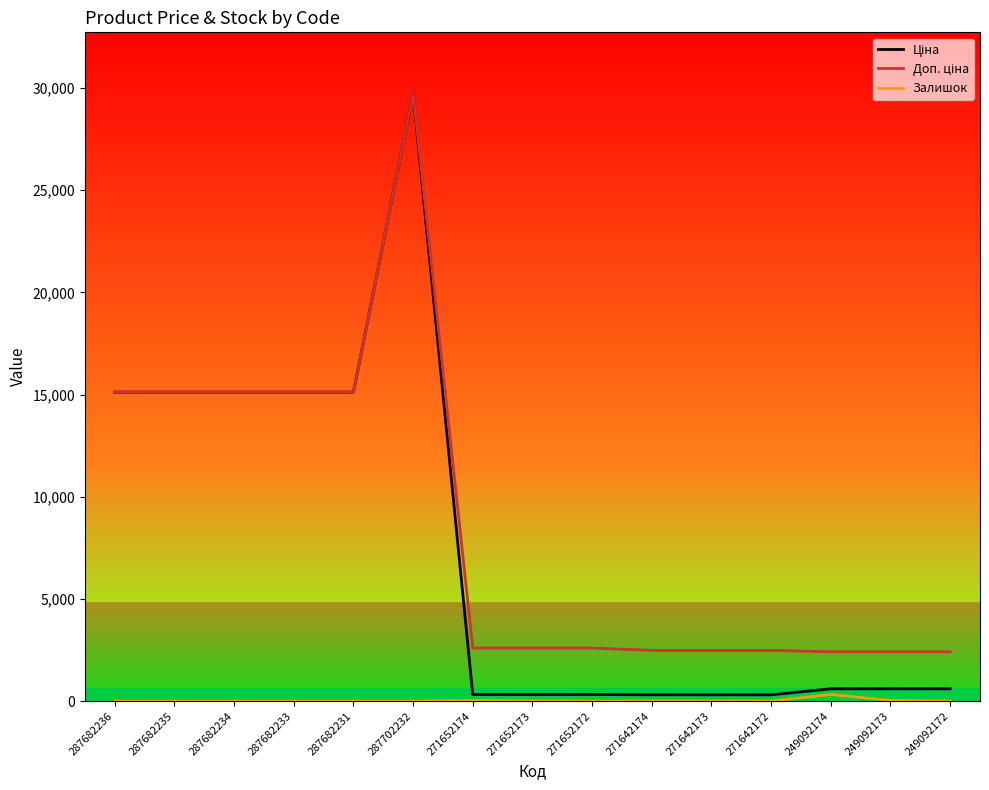

Is this an area chart (filled region under the line)?

No